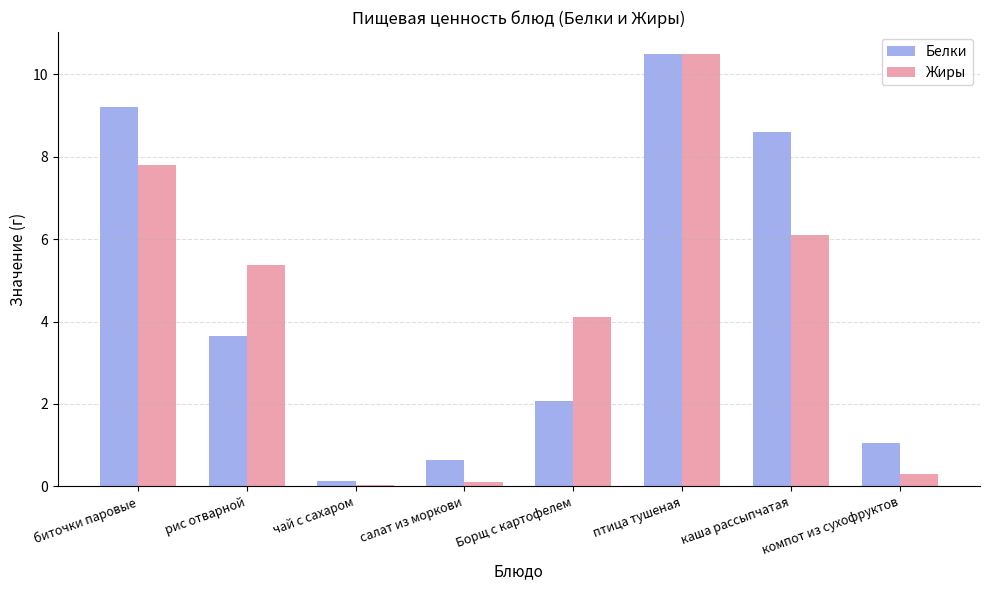

What is the difference between the second highest and second lowest values in the Жиры series?

7.7